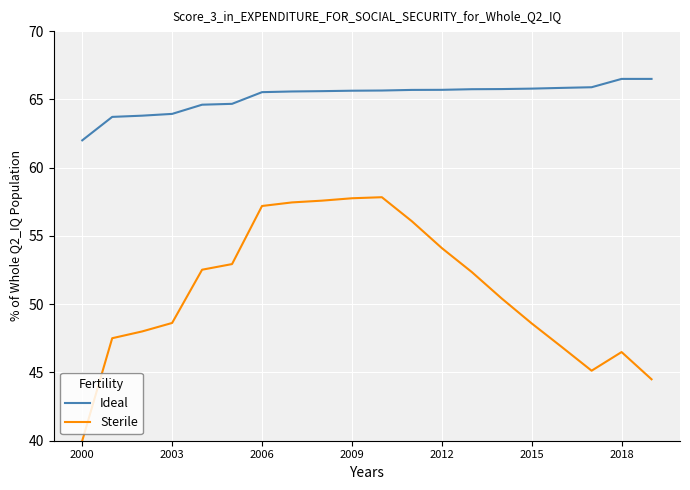

What is the maximum value for Sterile?

57.8